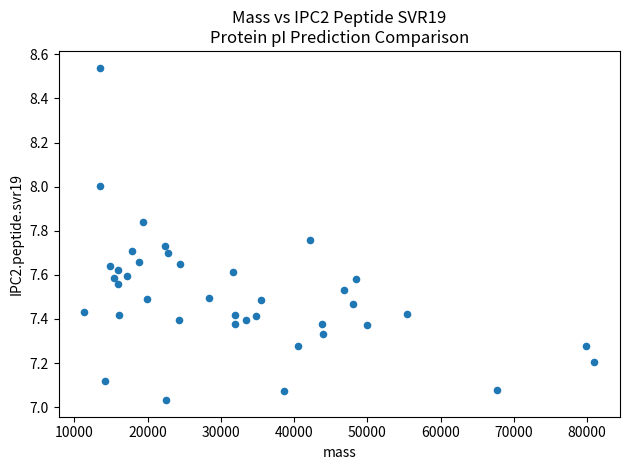

What is the range of Y values (max minus min)?

1.5